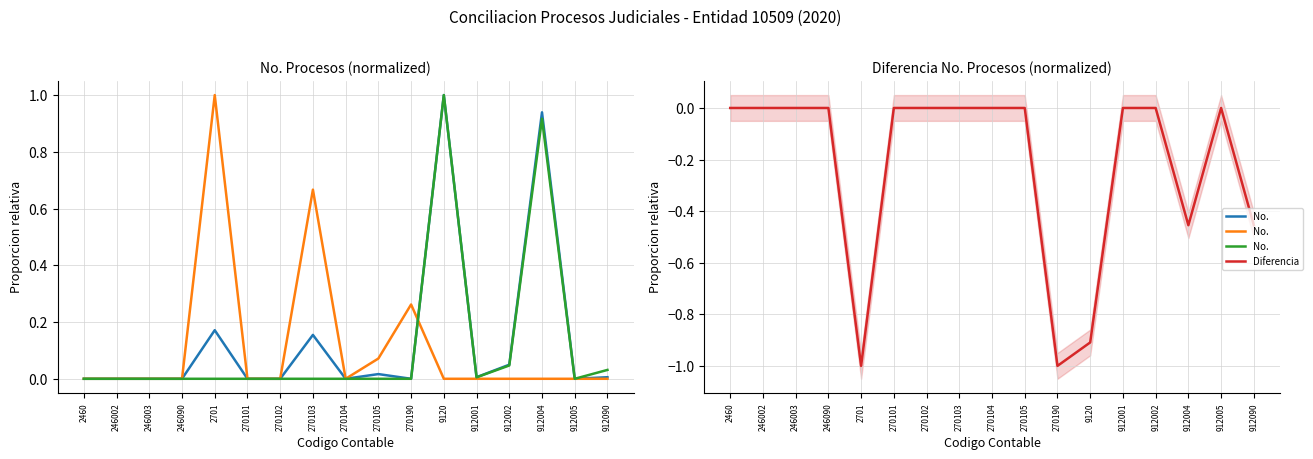

What is the smallest value displayed?

-1.0